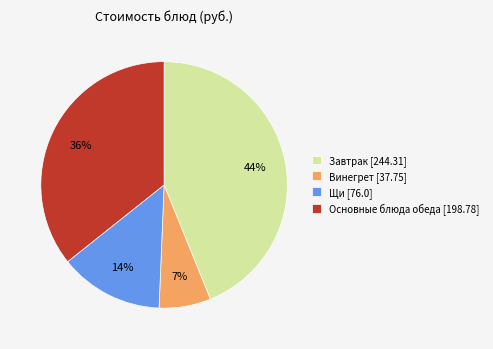

True or false: Завтрак [244.31] accounts for 32% of the total.

False